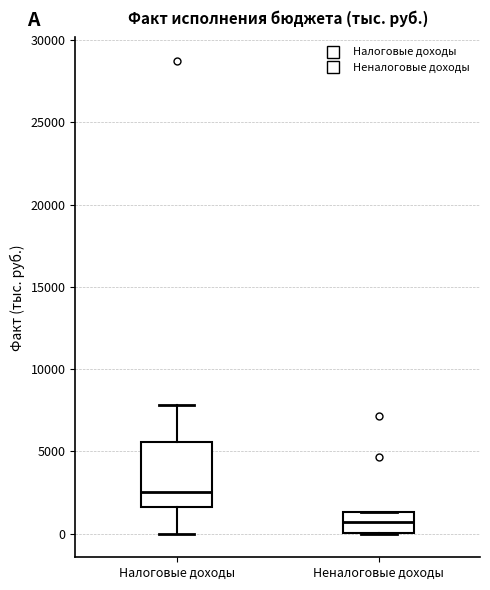

Reading left to right, read every box against the y-axis: the position of its median line, the range the box covers, and the ends of its whiskers. The values are not printed on the chart, so give them approximately, as read against the axis.

Налоговые доходы: median 2500, box 1500 to 5500, whiskers 0 to 8000
Неналоговые доходы: median 500, box 0 to 1500, whiskers 0 to 1500